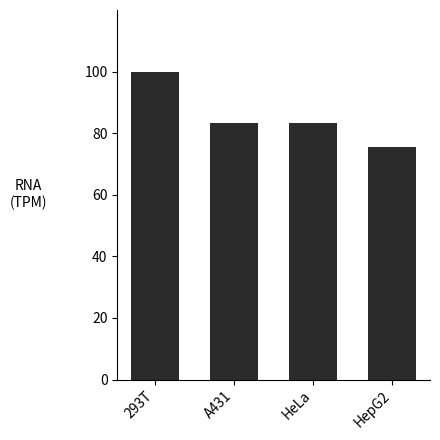

True or false: the data shows 17.3 at HeLa.

False